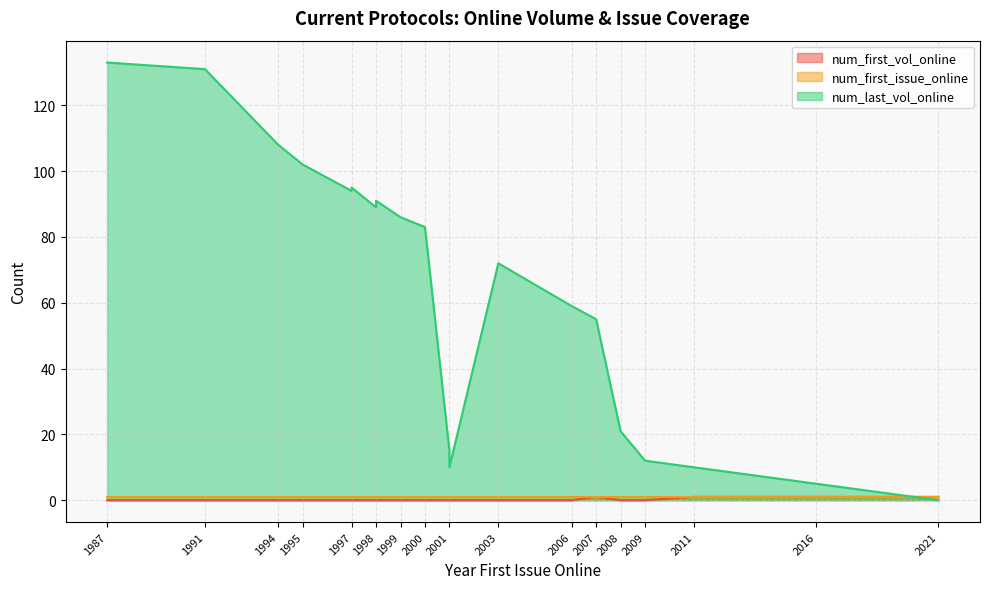

What are all the series names shown in the legend?

num_first_vol_online, num_first_issue_online, num_last_vol_online